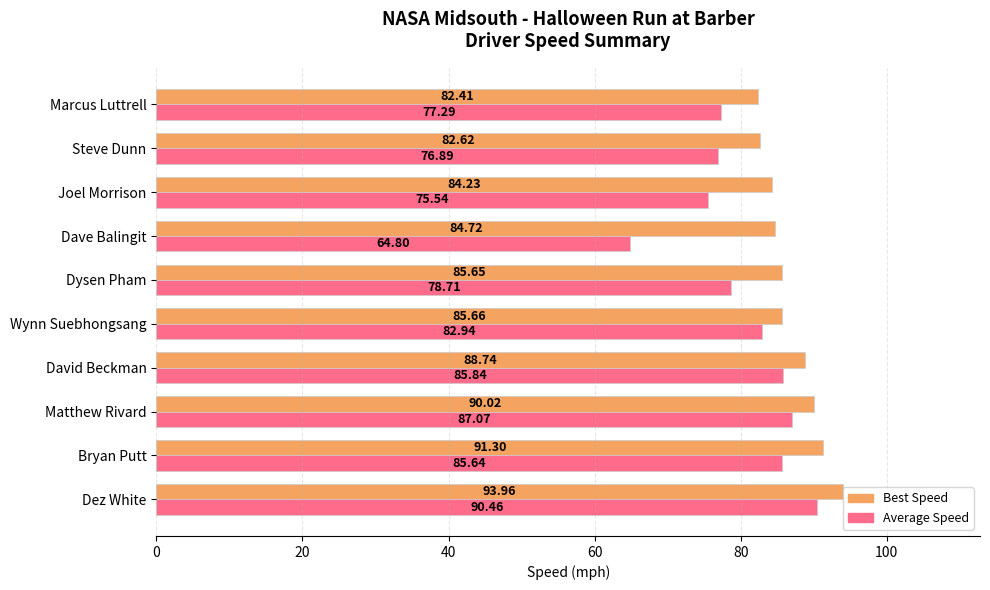

At which label is Best Speed closest to 88?

David Beckman